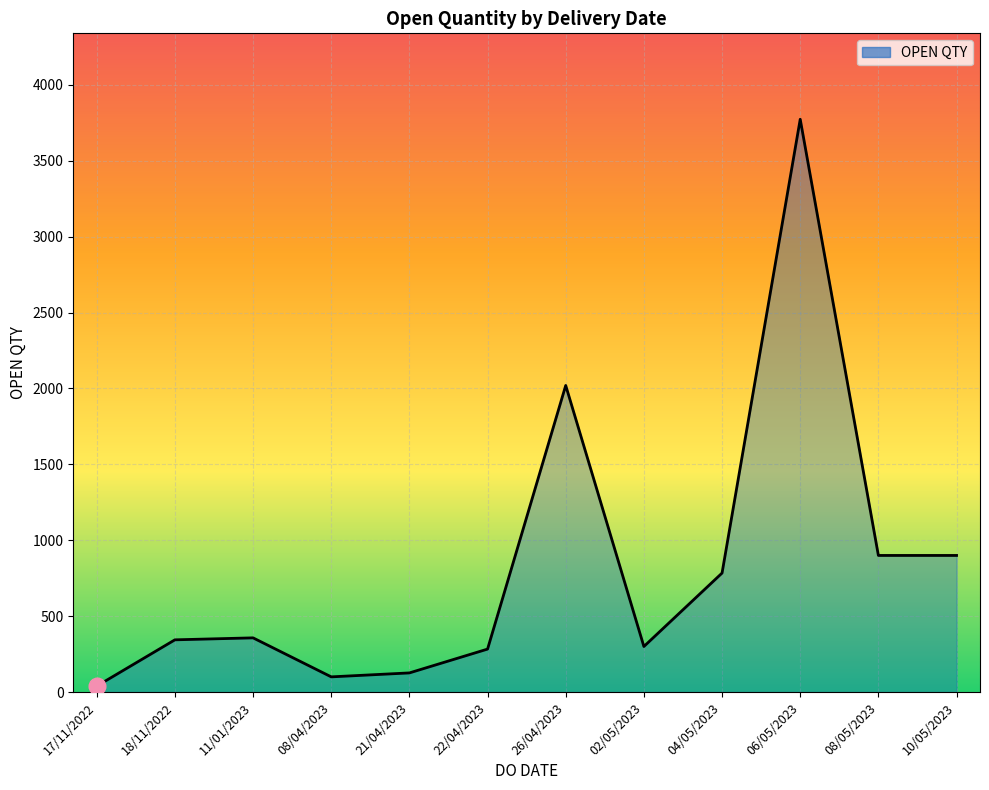

Count the number of data series in this chart.

1